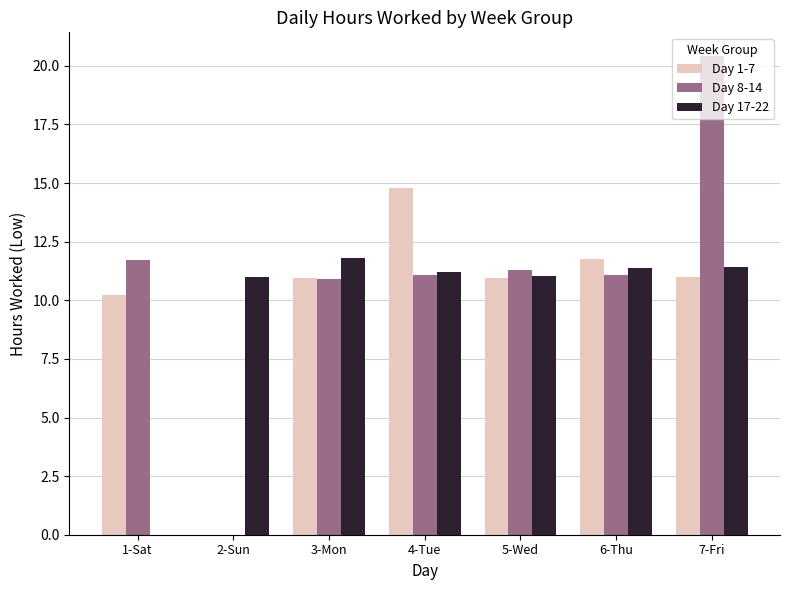

At which category does the chart reach its peak across all series?

7-Fri